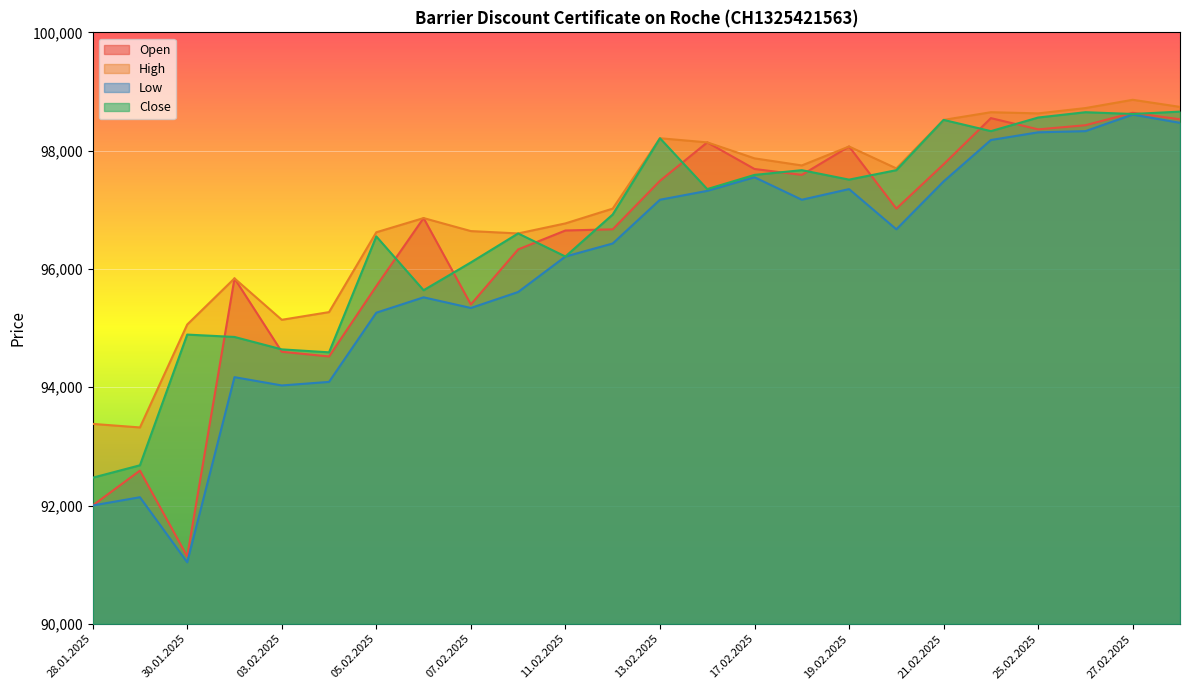

At how many categories does at least one series exceed 95009?

22